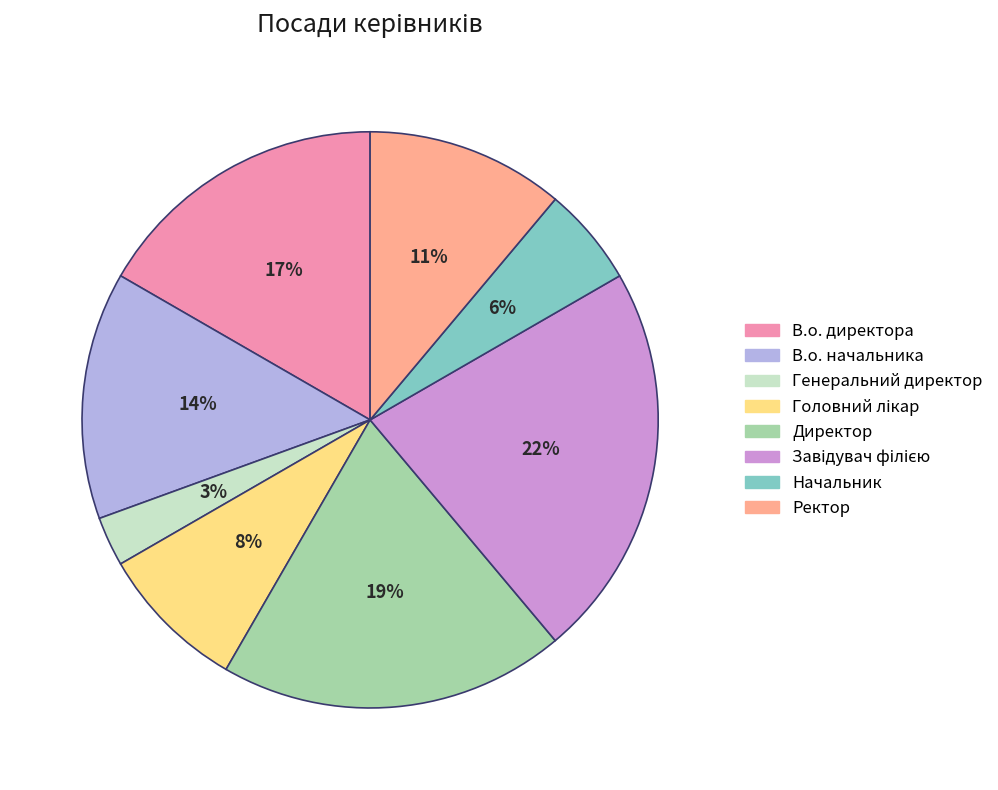

True or false: Начальник accounts for 1% of the total.

False